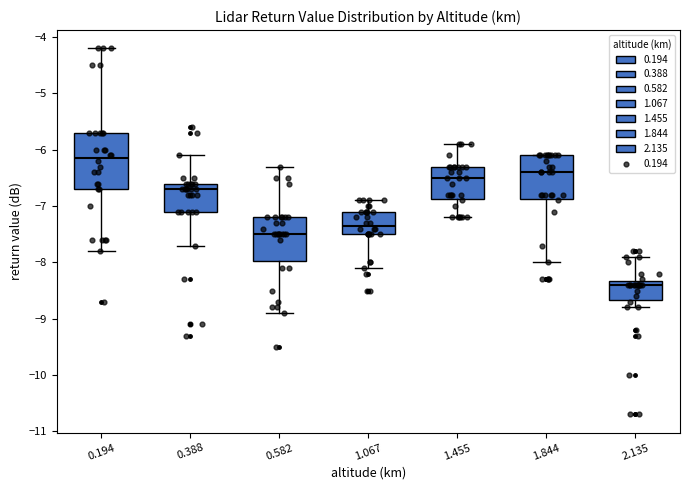

Which box's median line is the highest?

0.194